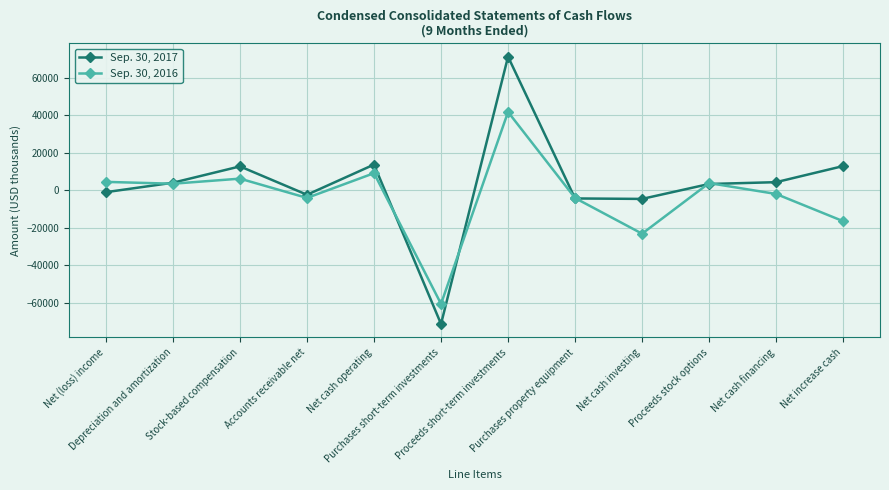

What are all the series names shown in the legend?

Sep. 30, 2017, Sep. 30, 2016